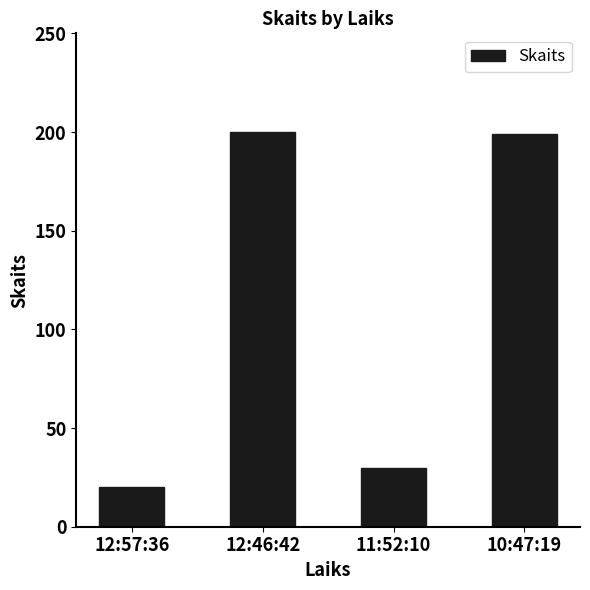

Is it true that the value at 11:52:10 is 30?

True